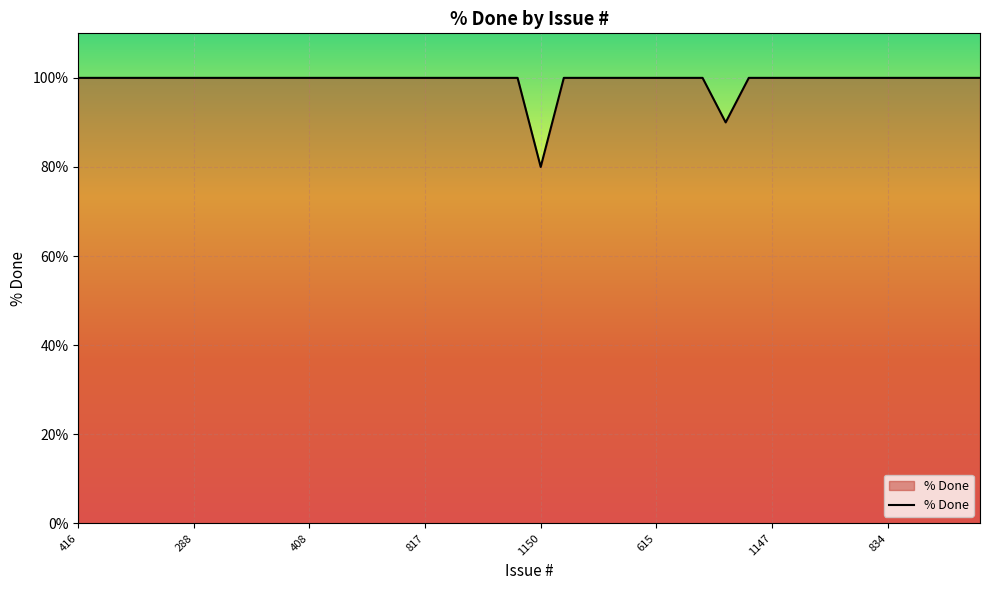

What is the difference between the maximum and minimum values?

20